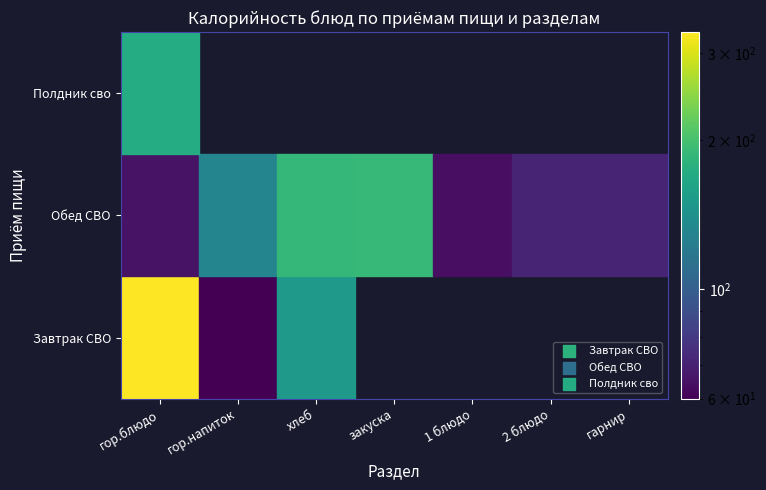

The value of Завтрак СВО at хлеб is 92.1. True or false?

False